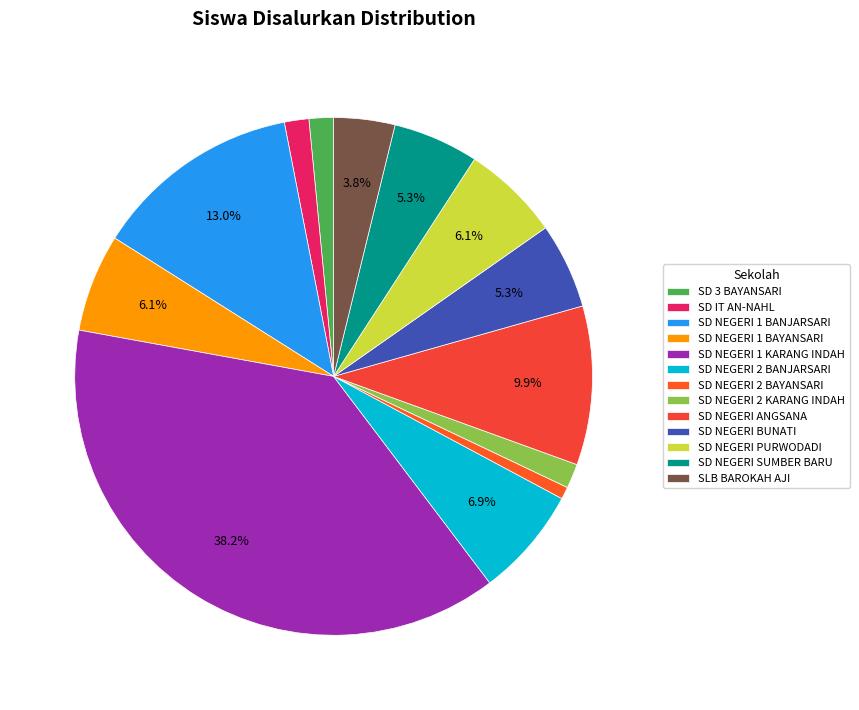

Is there any slice that represents more than half of the pie?

No